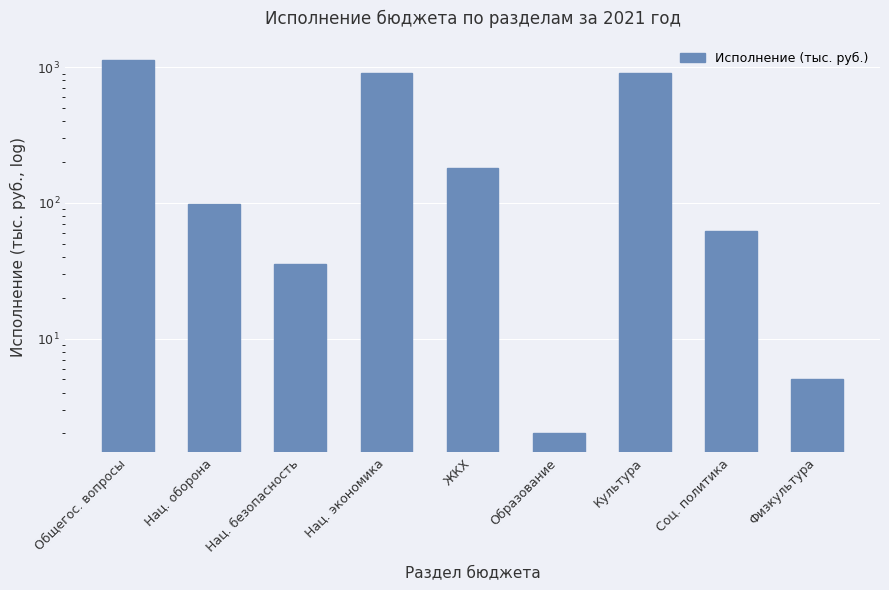

What is the label of the 3rd bar from the right?

Культура